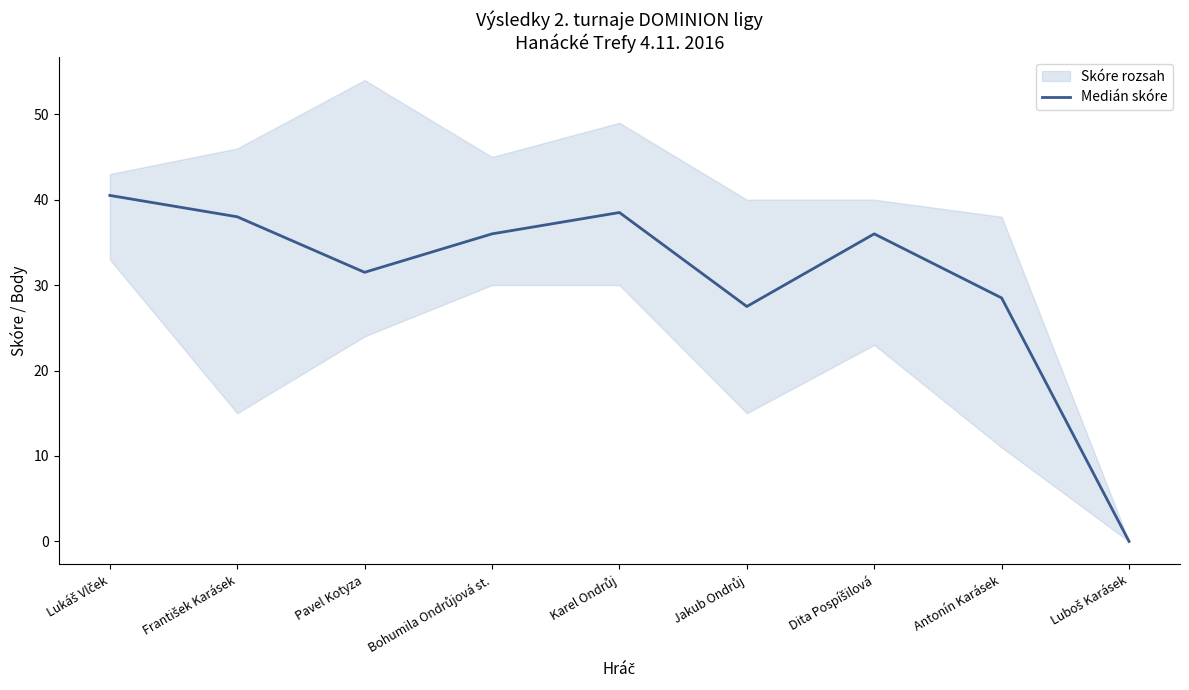

What is the change in value from Lukáš Vlček to Luboš Karásek?

-40.5